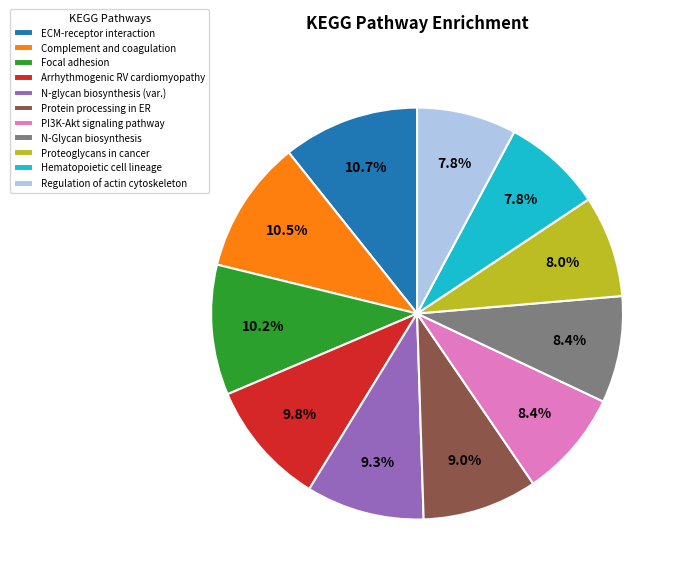

Is Arrhythmogenic RV cardiomyopathy the majority of the pie?

No